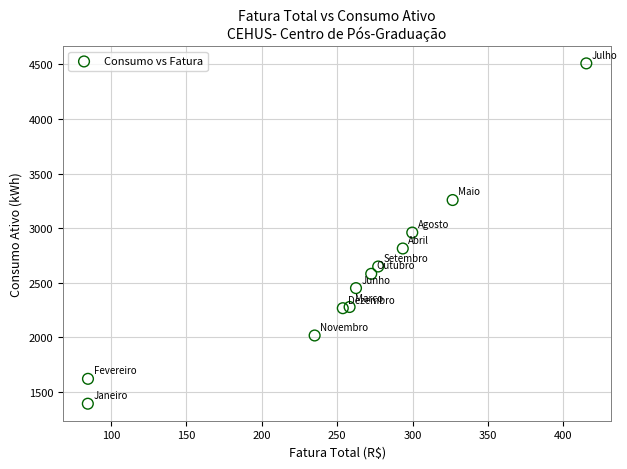

What is the range of Y values (max minus min)?

3118